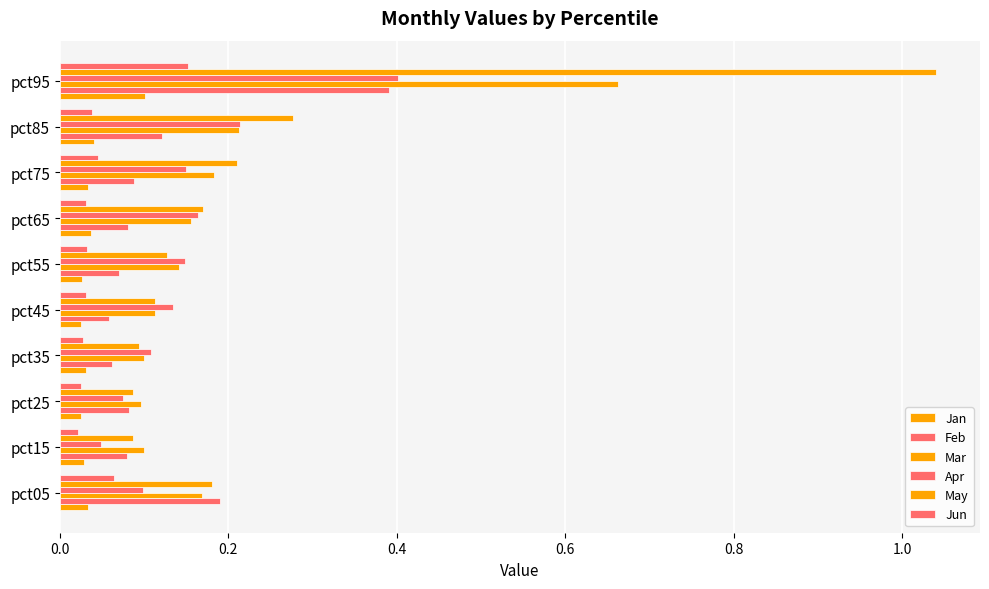

Count the number of categories in the chart.

10